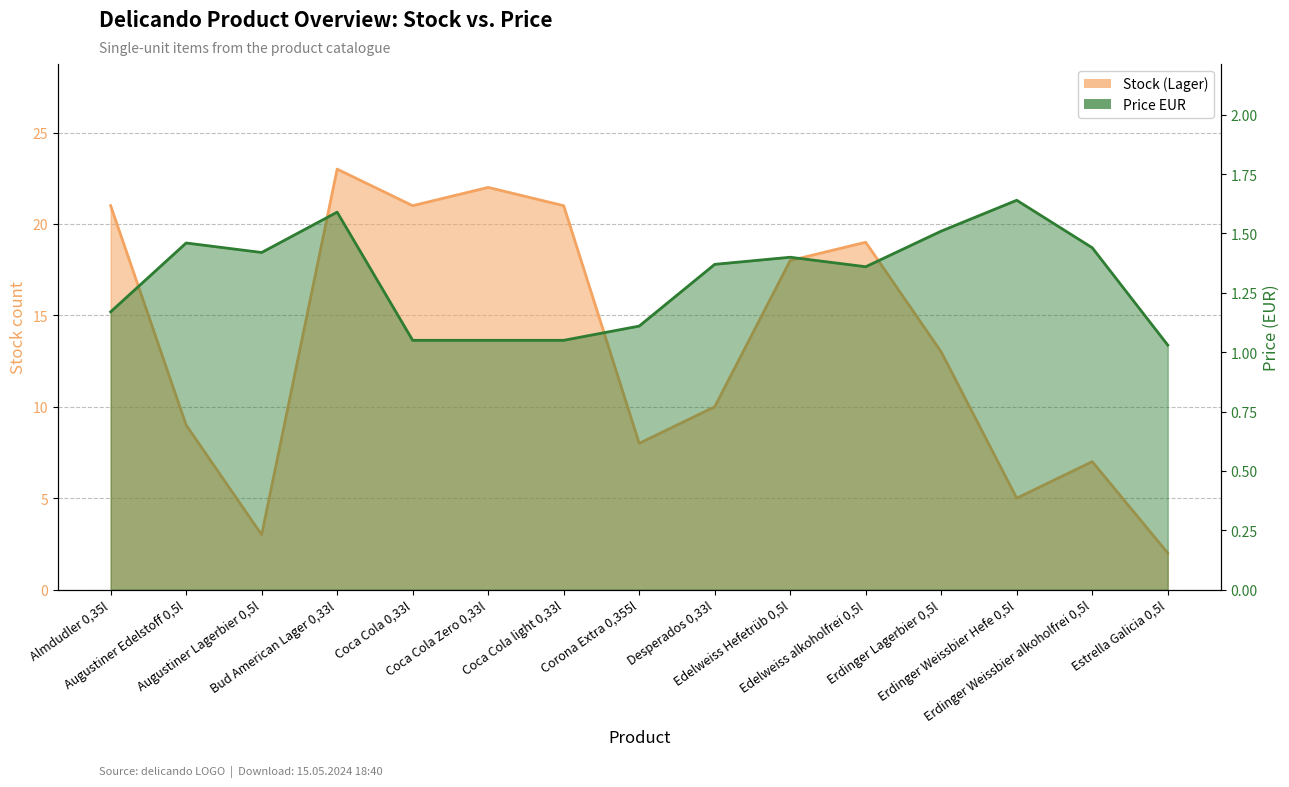

What is the sum of all Price EUR values?

19.6